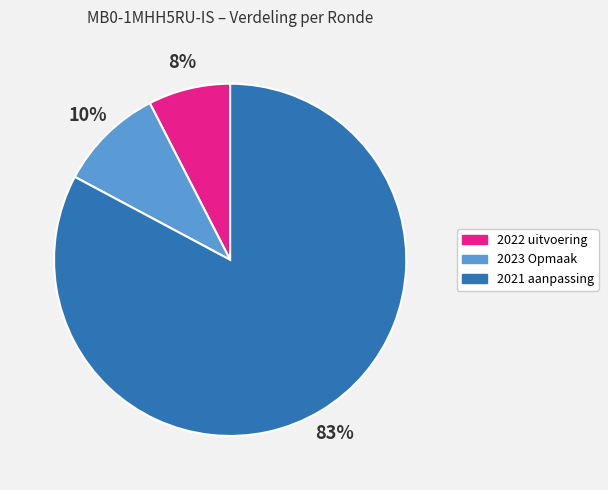

What percentage is the 2022 uitvoering slice, to the nearest percent?

8%